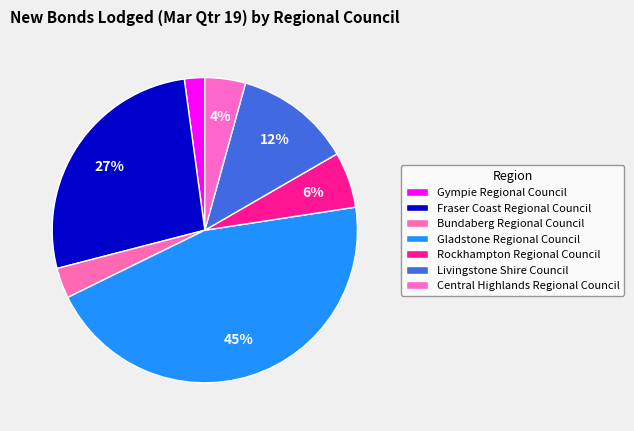

True or false: Gympie Regional Council accounts for 2% of the total.

True